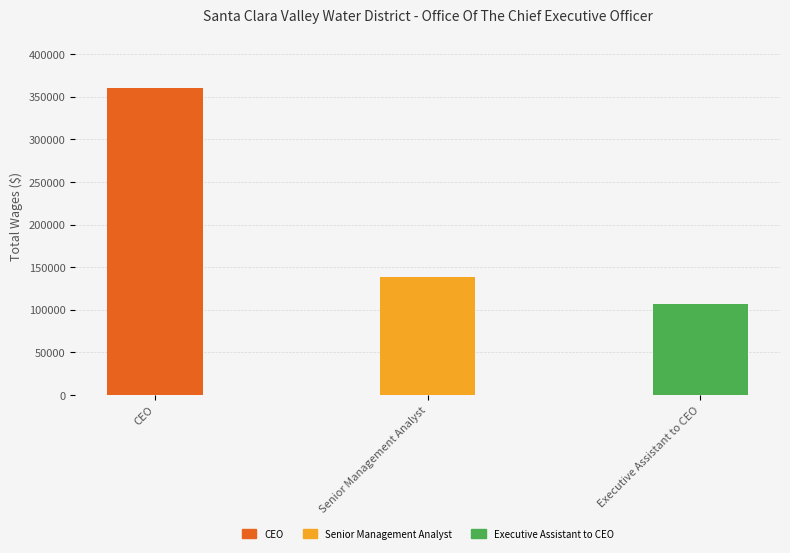

The value at Senior Management Analyst is 203657. True or false?

False